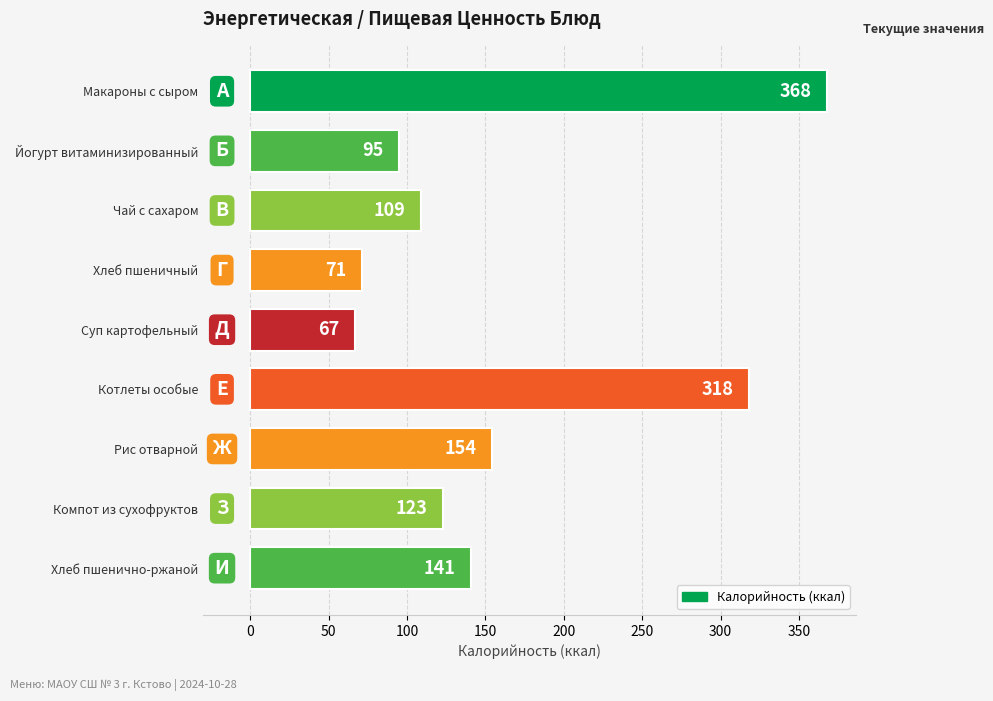

Reading top to bottom, extract all data points from this chart.

Макароны с сыром=368	Йогурт витаминизированный=95	Чай с сахаром=109	Хлеб пшеничный=71	Суп картофельный=67	Котлеты особые=318	Рис отварной=154	Компот из сухофруктов=123	Хлеб пшенично-ржаной=141